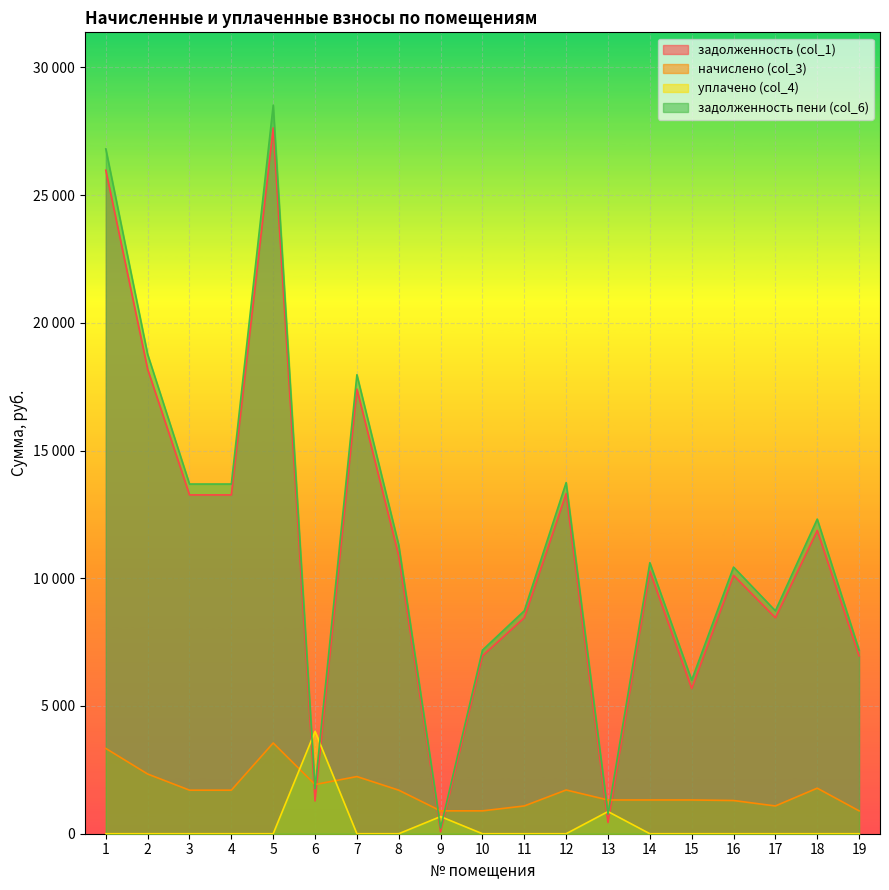

The задолженность (col_1) series shows 74.5 at 9. True or false?

True